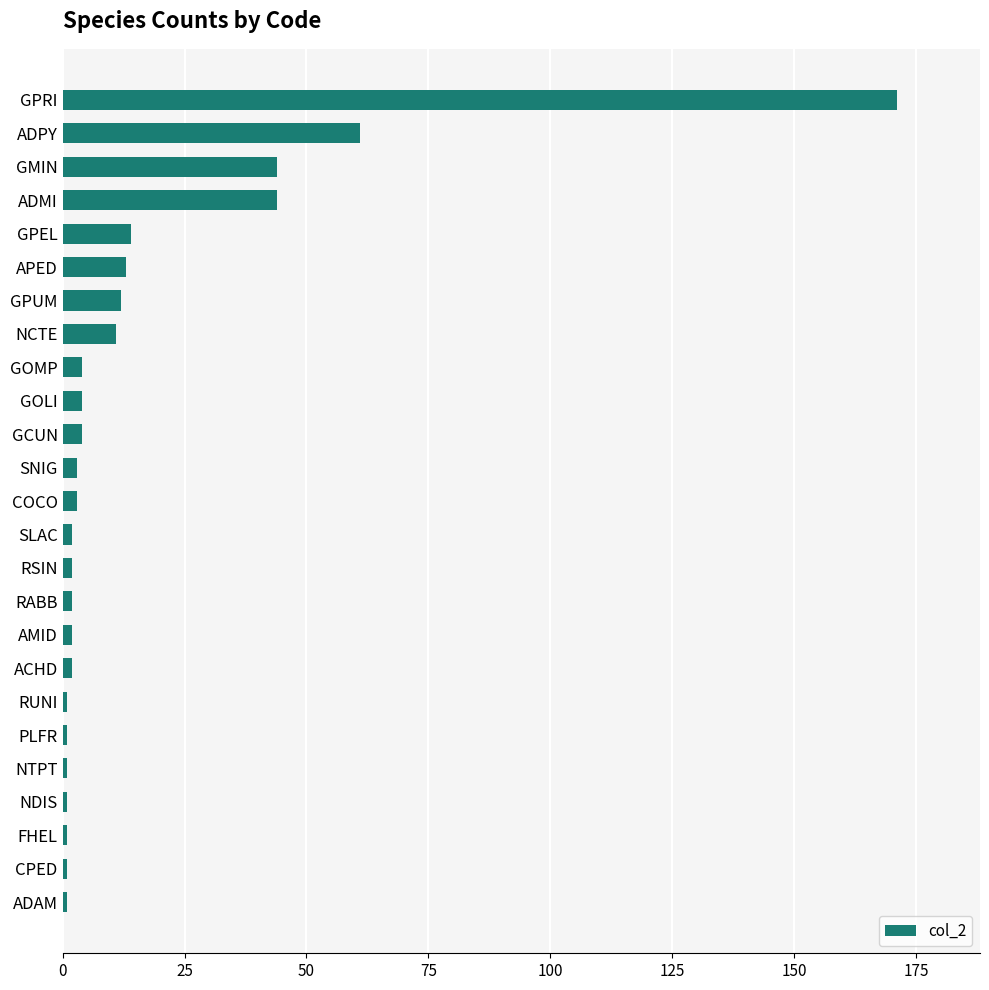

How many values are below 3?

12